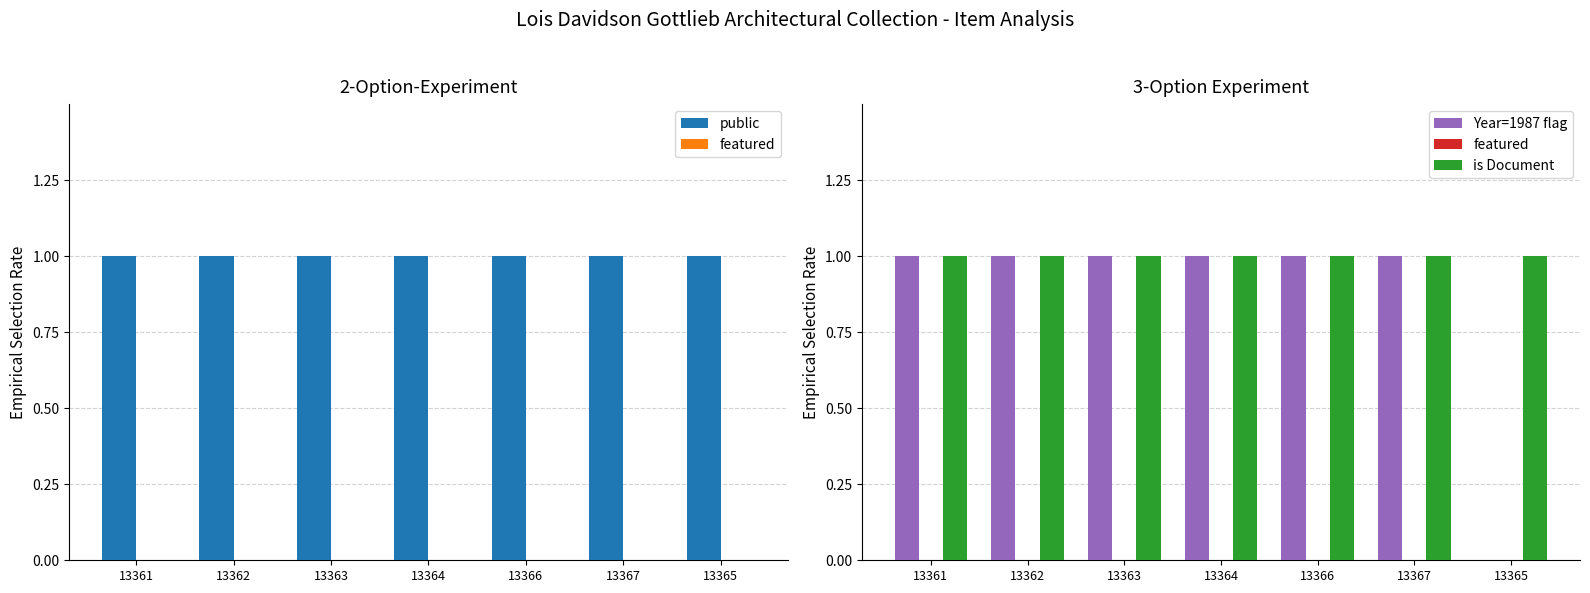

What position from the left is 13363?

3